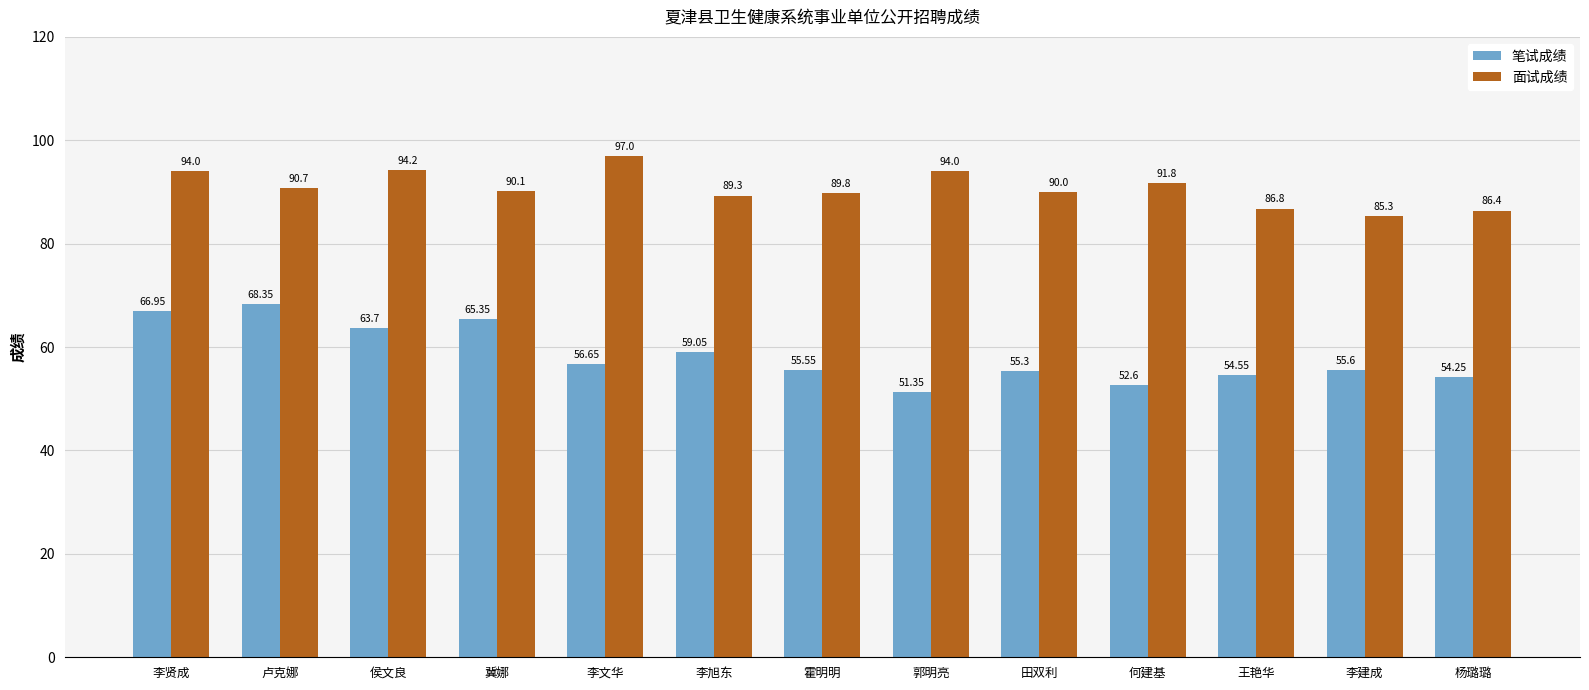

What position from the left is 何建基?

10